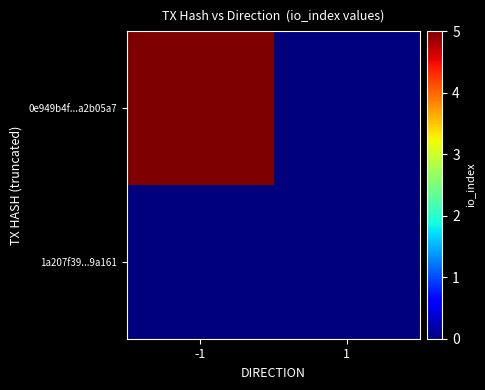

Reading left to right, extract all data points from this chart.

0e949b4f...a2b05a7: -1=5	1=0
1a207f39...9a161: -1=0	1=0